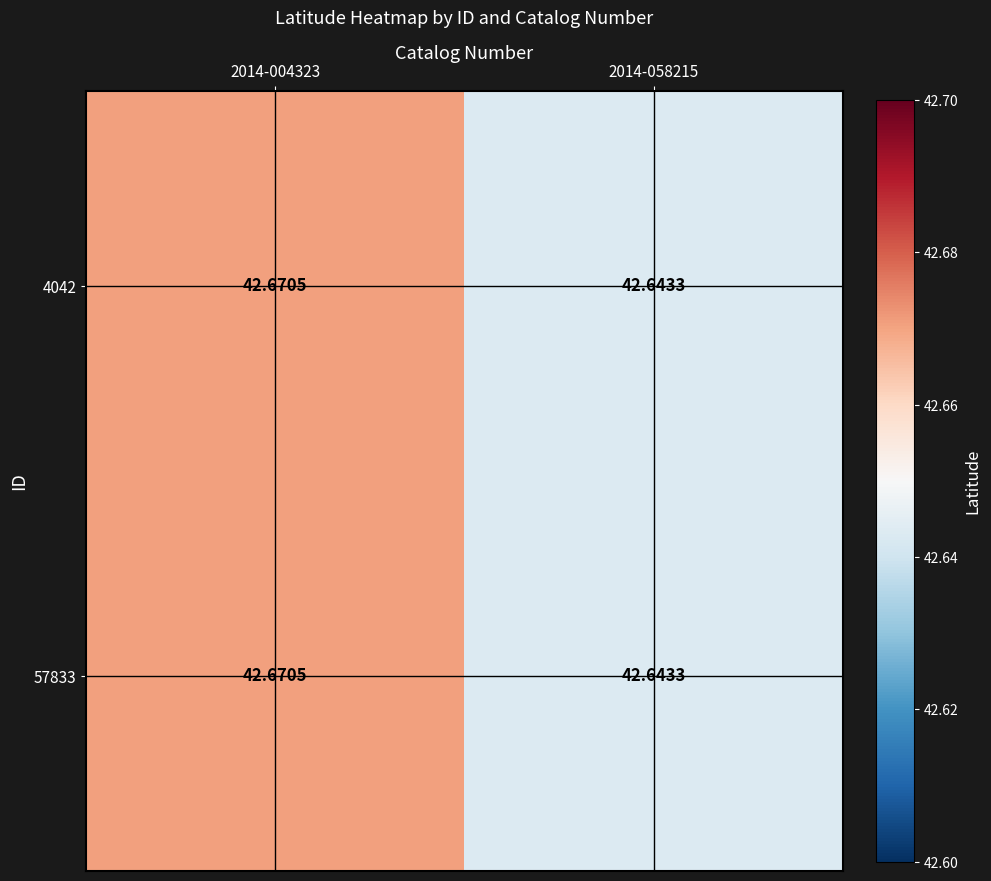

Is the value of 57833 at 2014-004323 greater than the value of 4042 at 2014-058215?

Yes